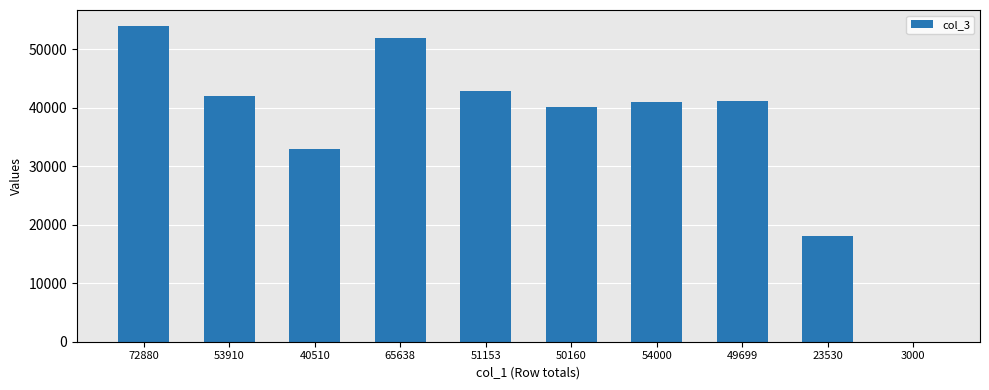

True or false: the data shows 43286 at 40510.

False